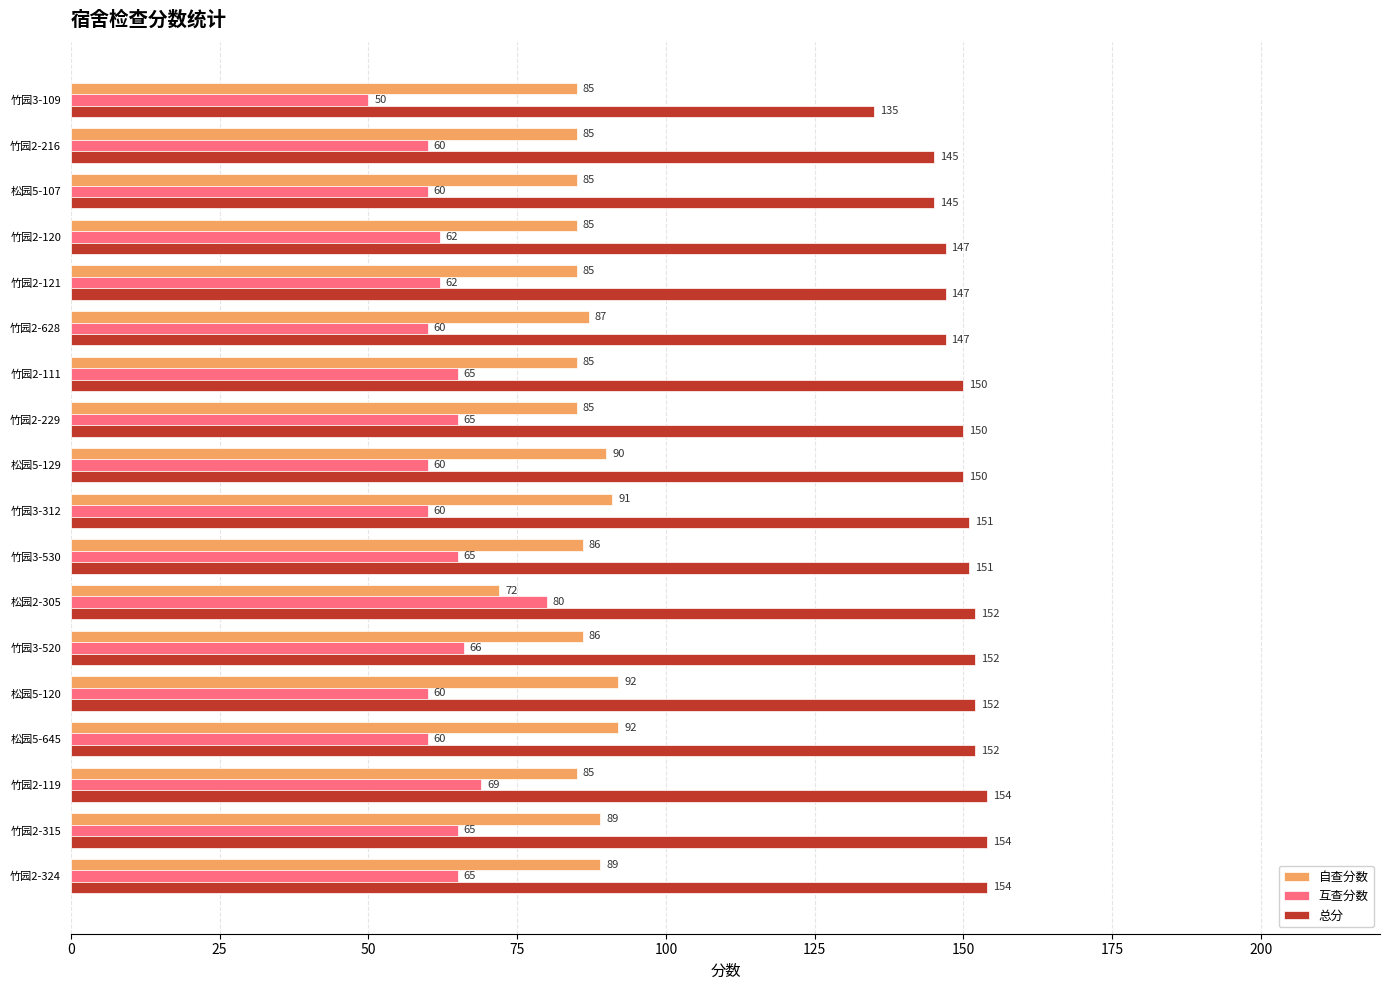

Which series has the largest range (max minus min)?

互查分数